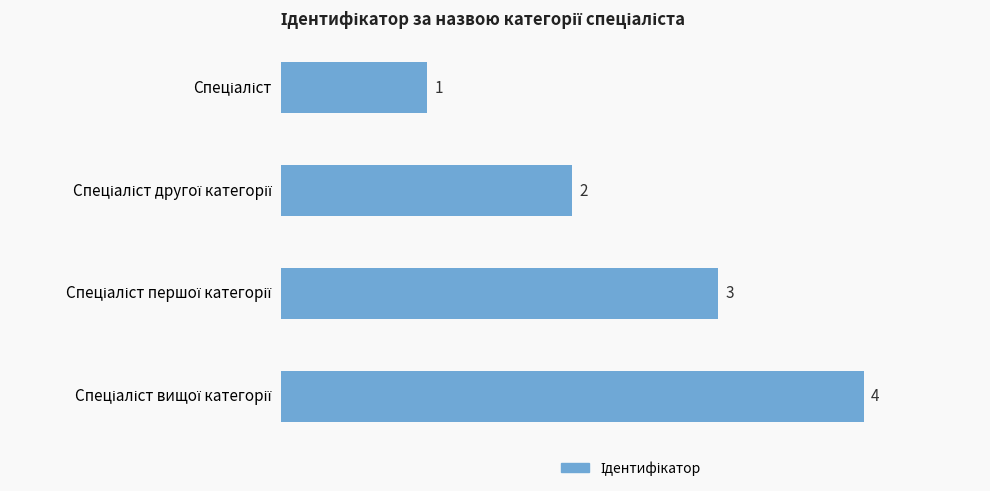

How many bars are there in total?

4